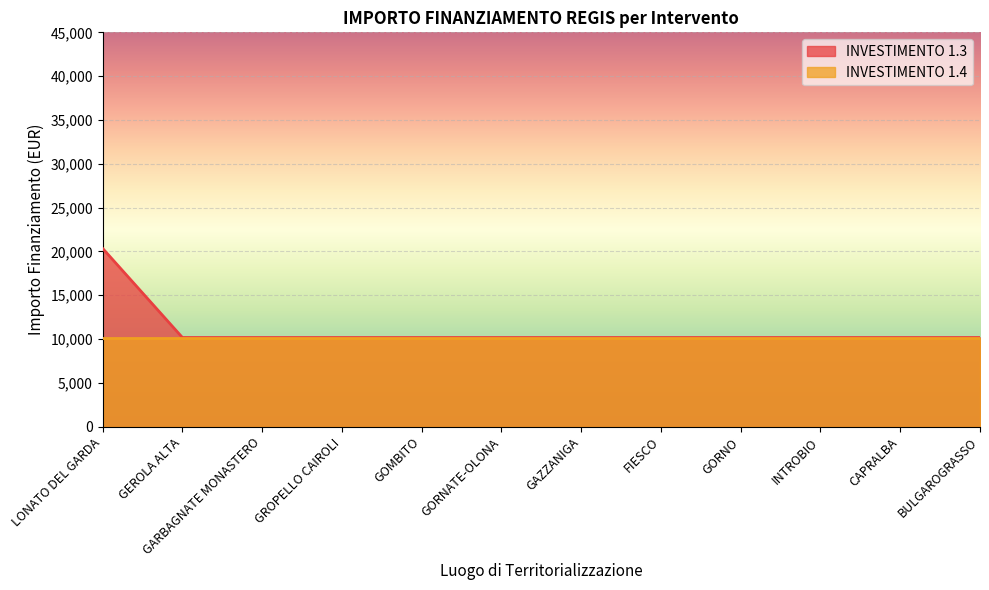

What value does the data have at LONATO DEL GARDA, to the nearest 10?

20340